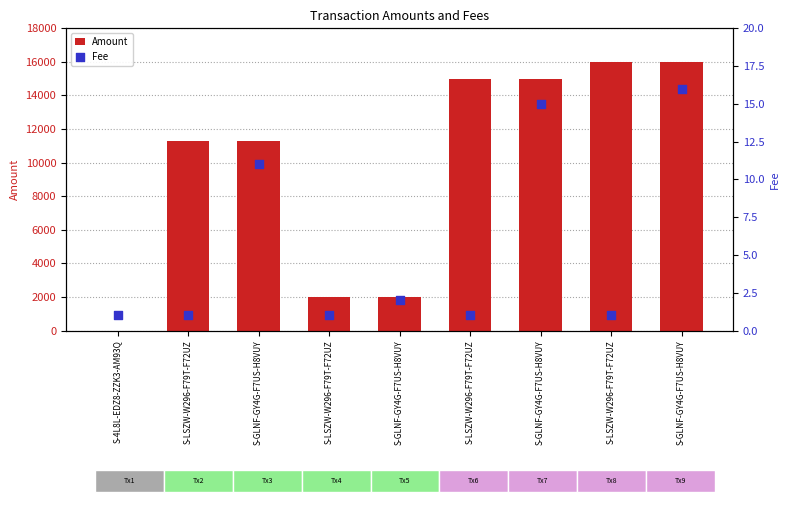

Which series has the widest spread of Y values?

Amount